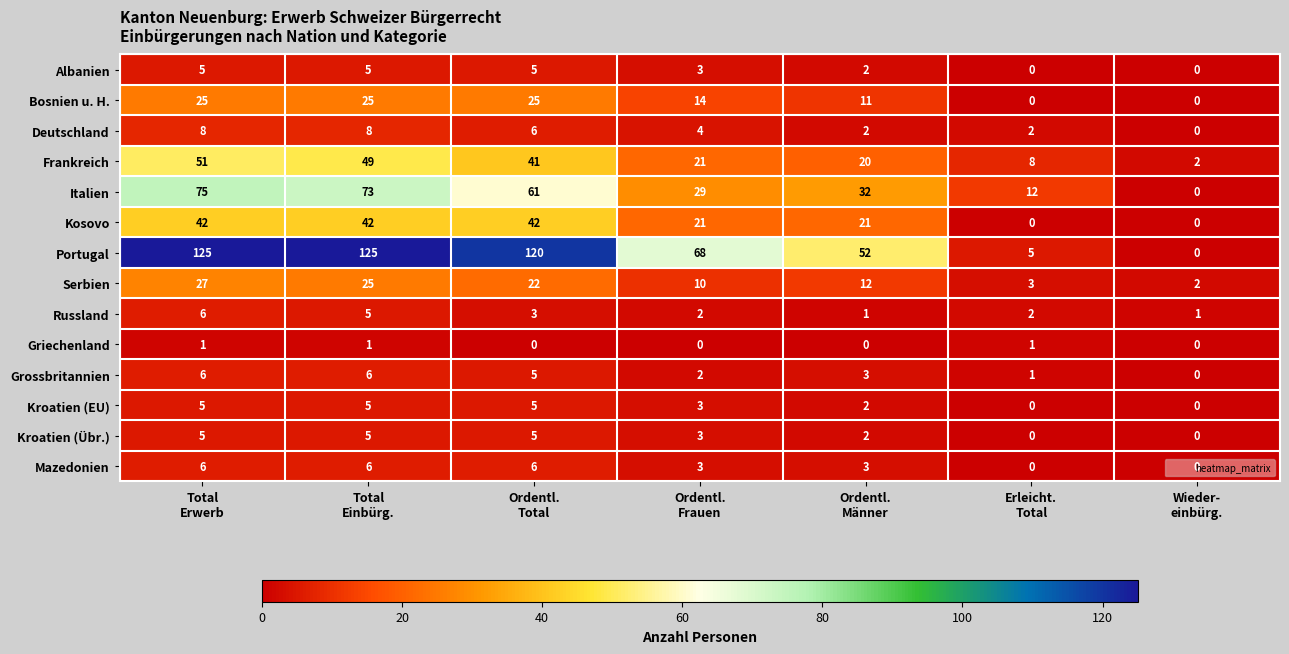

Count the number of data series in this chart.

14